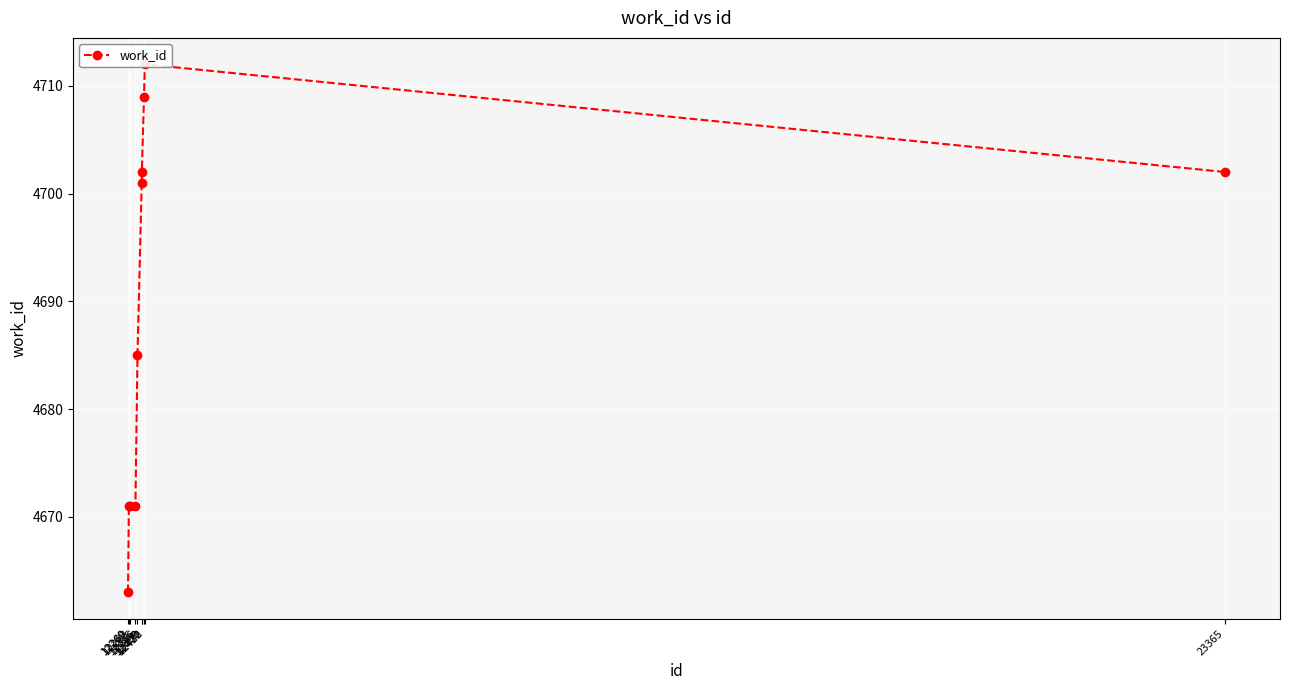

Which label corresponds to the largest value in the chart?

12430